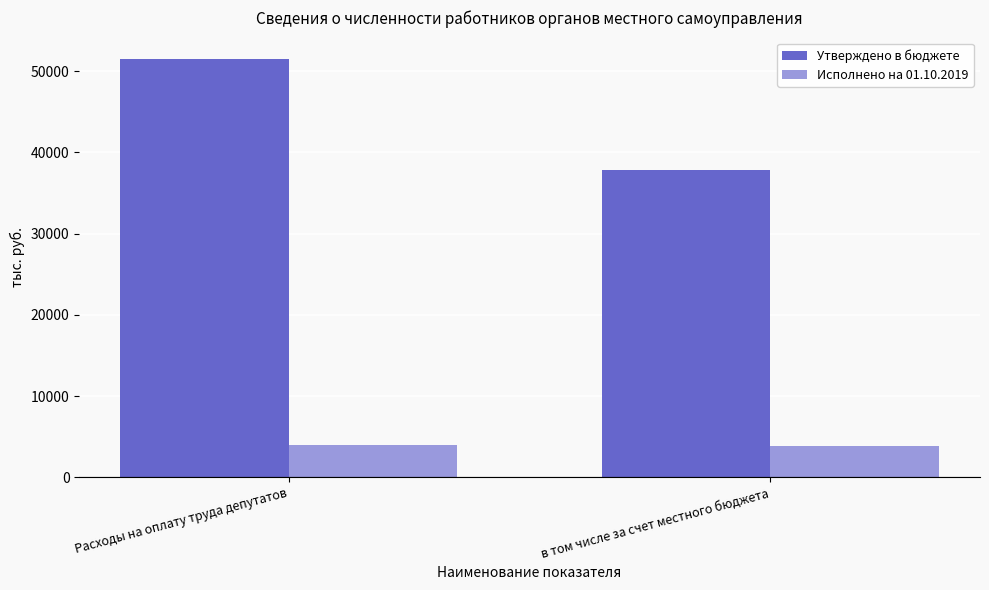

How many groups of bars are there?

2